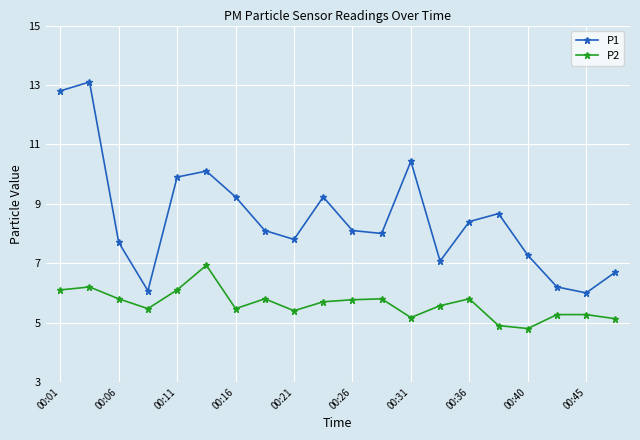

How many data points in P2 are less than 5?

2